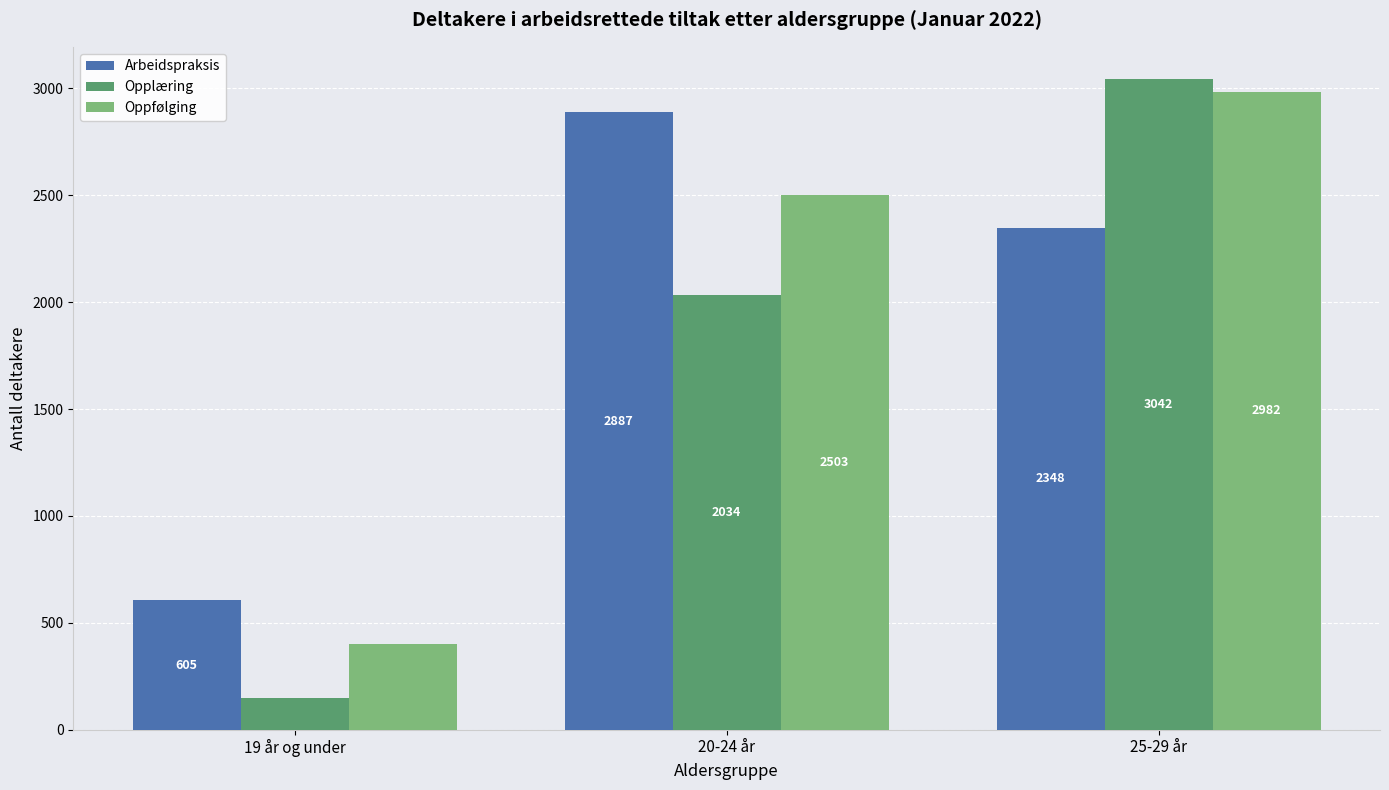

What is the sum of all Oppfølging values?

5887